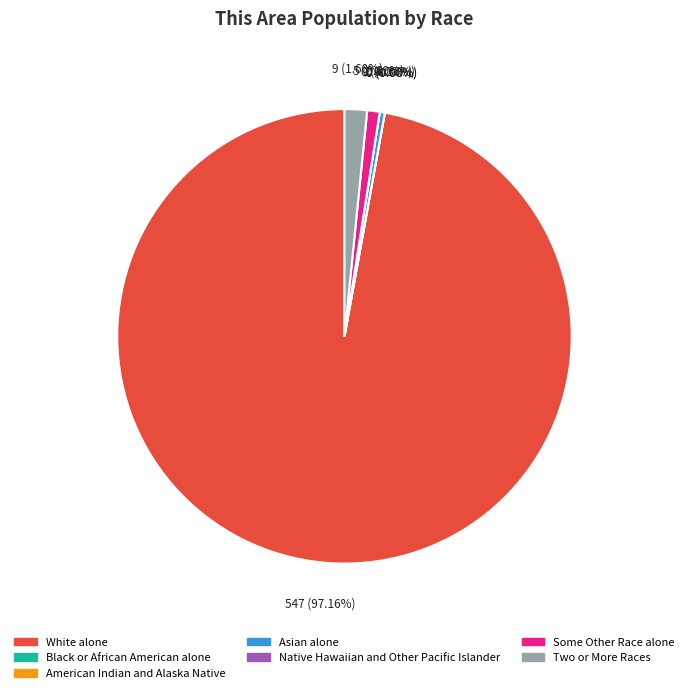

To the nearest percent, what is the combined percentage of Black or African American alone and Some Other Race alone?

1%